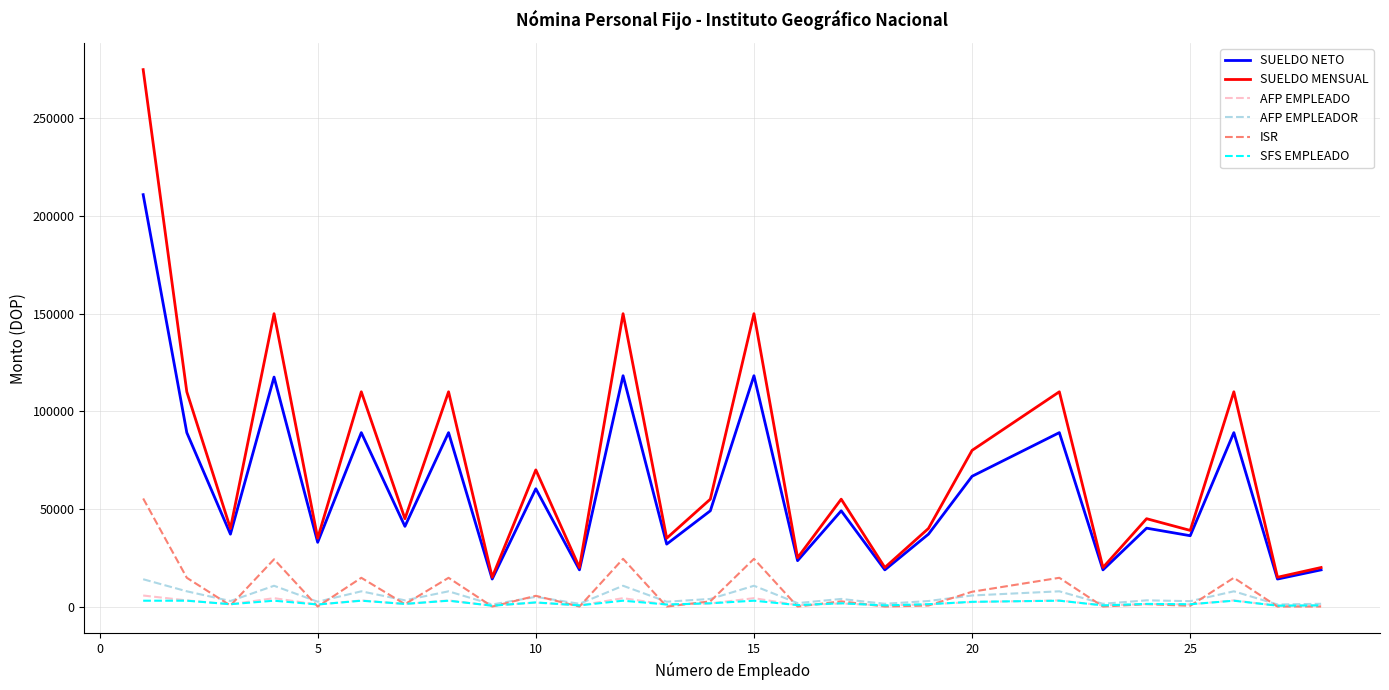

Which series has the largest range (max minus min)?

SUELDO MENSUAL